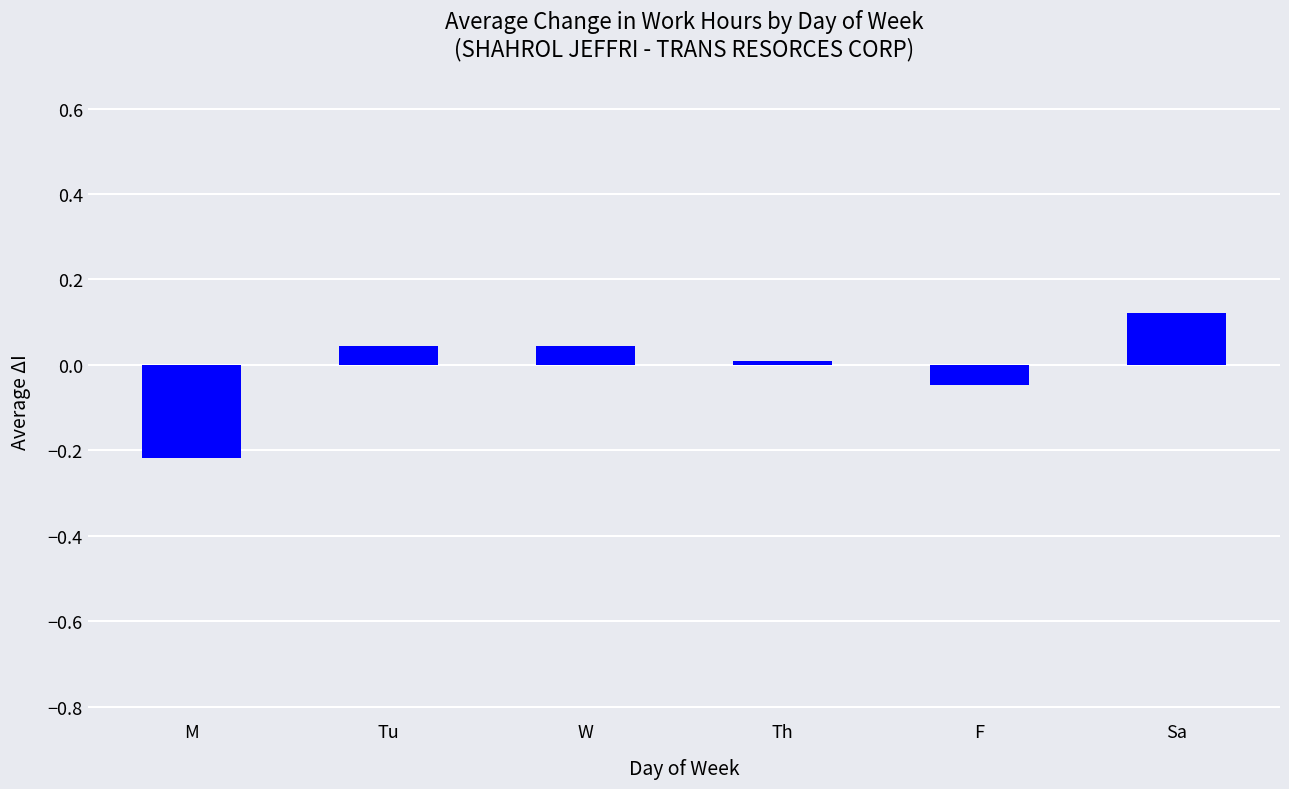

What is the difference between the maximum and minimum values?

0.3